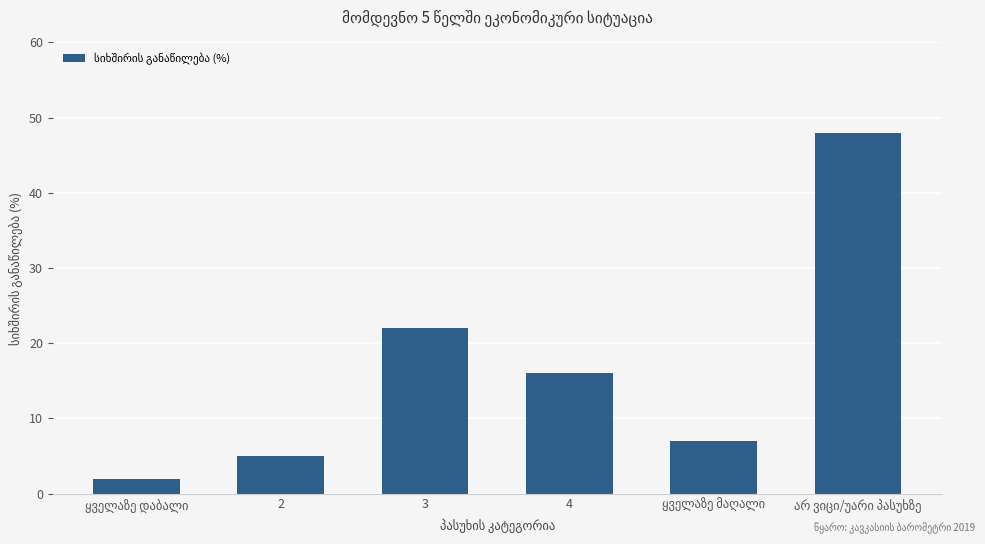

What is the average value?

17